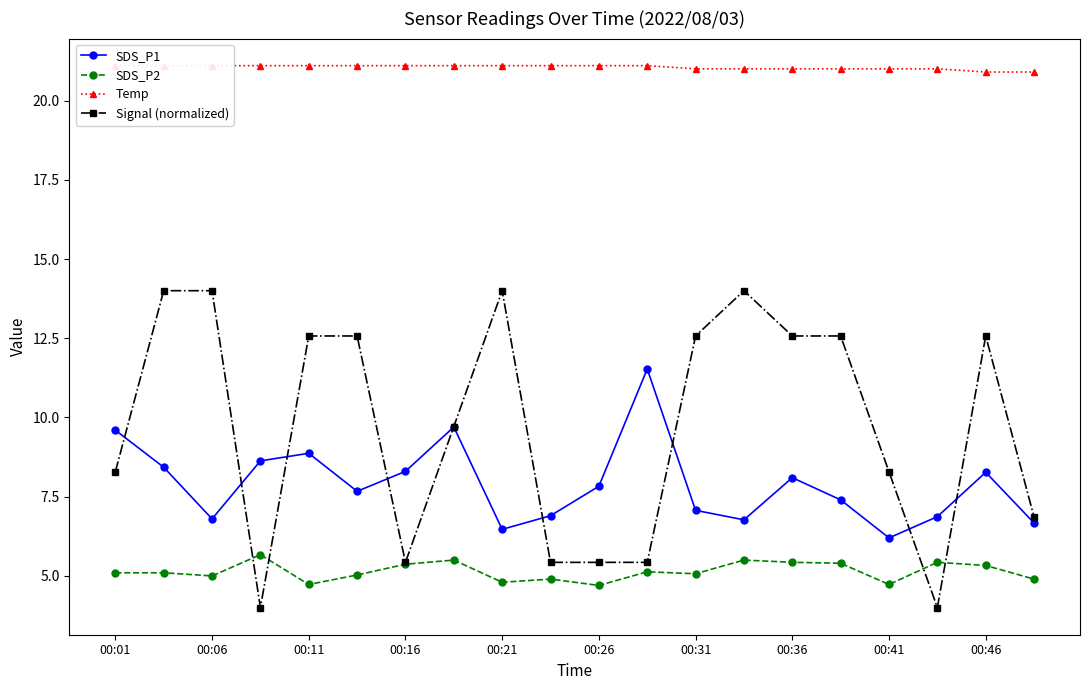

True or false: Signal (normalized) and Temp cross at least once.

False